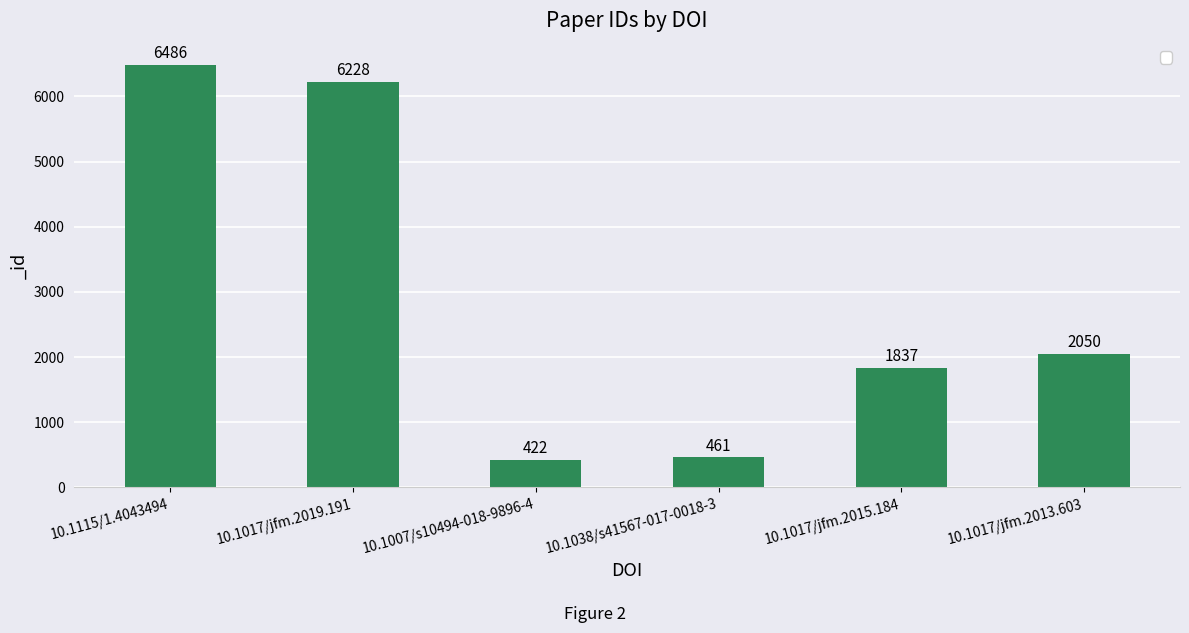

What is the change in value from 10.1115/1.4043494 to 10.1007/s10494-018-9896-4?

-6064